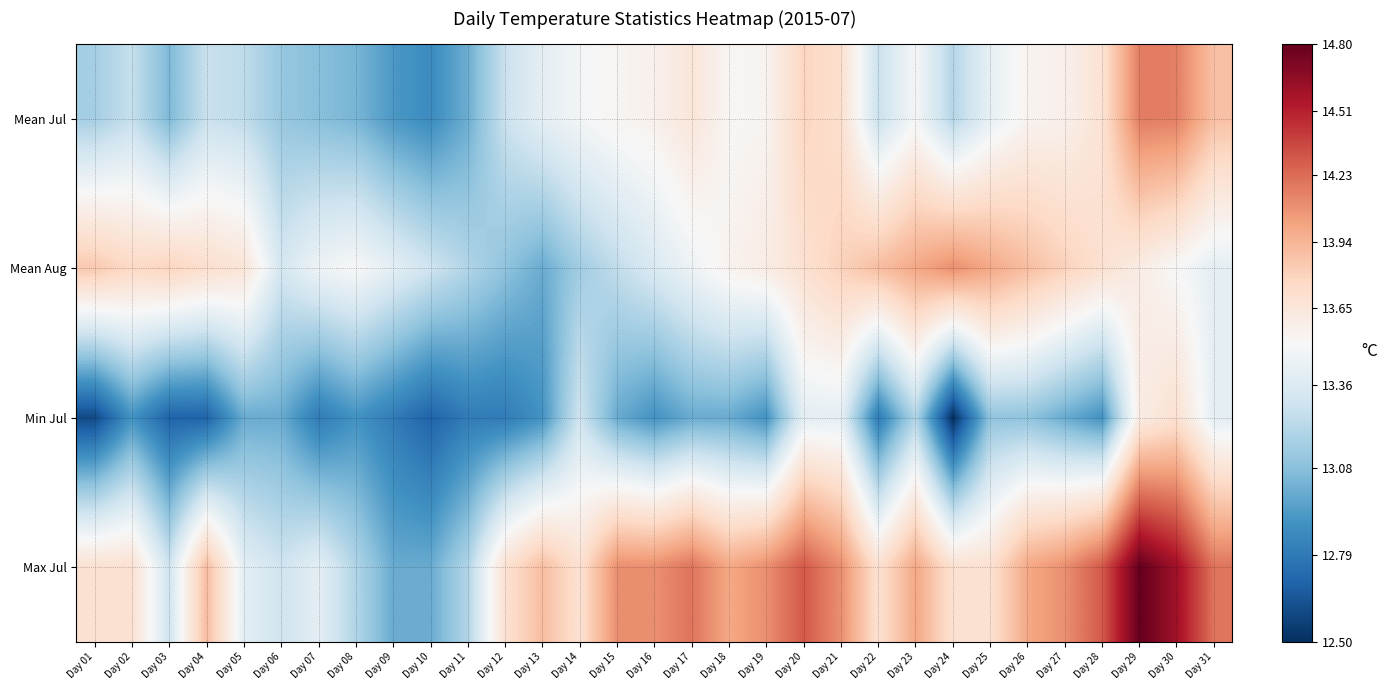

How many series are shown in this chart?

4